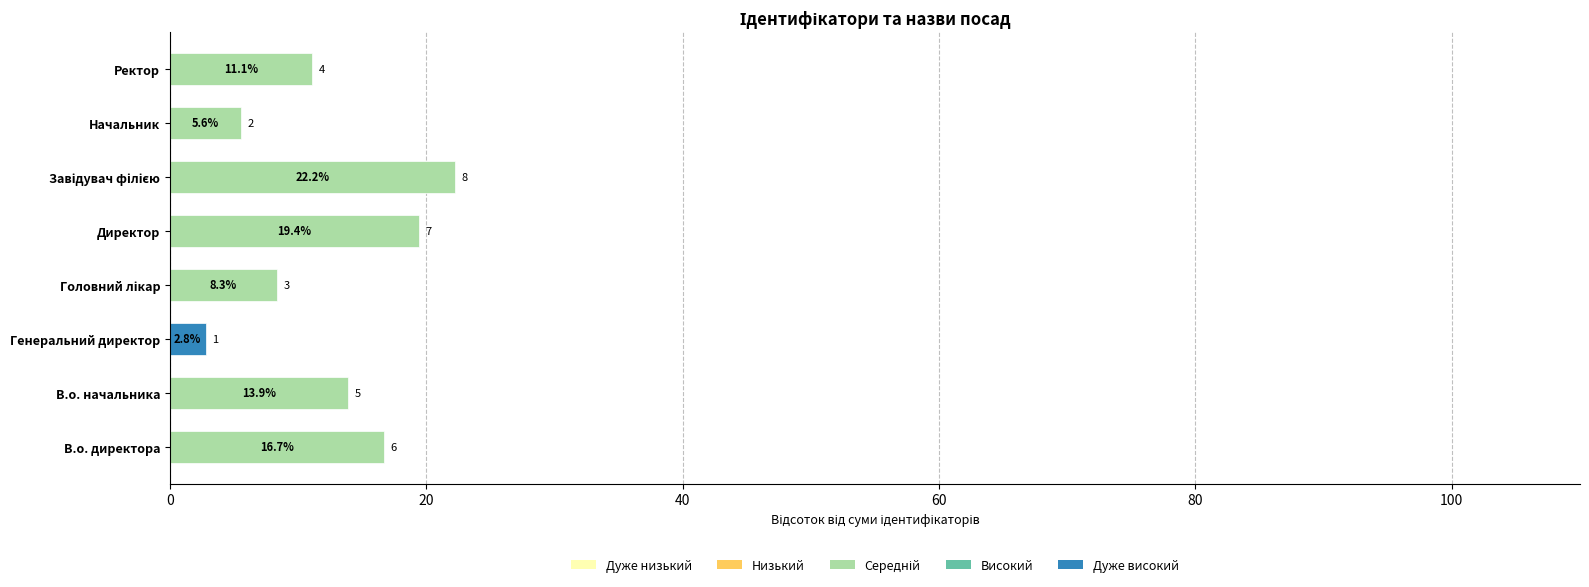

What is the maximum value shown in the chart?

22.2